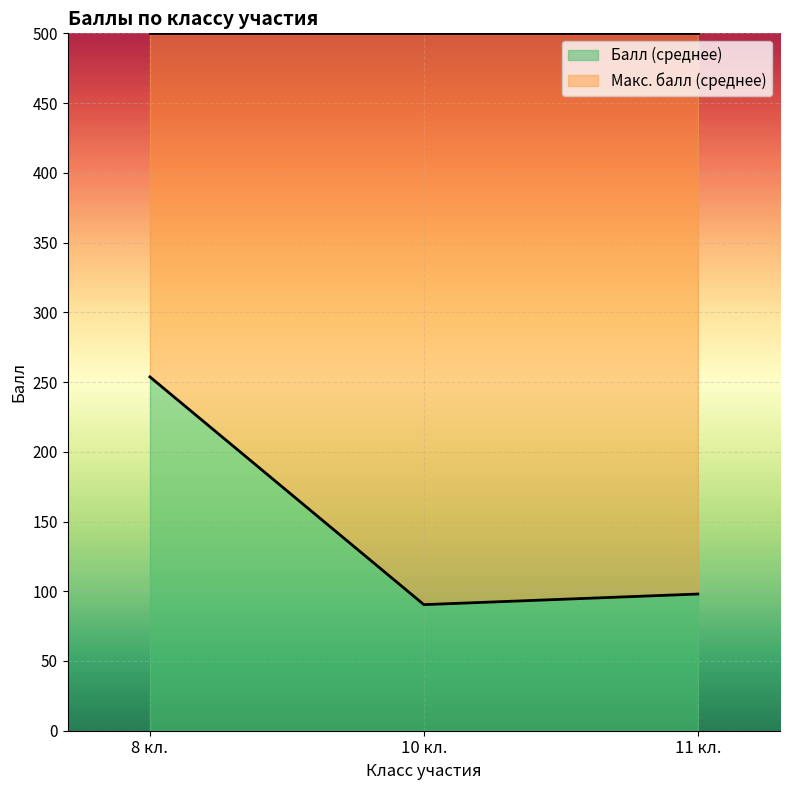

At which label does Балл (среднее) reach its peak?

8 кл.